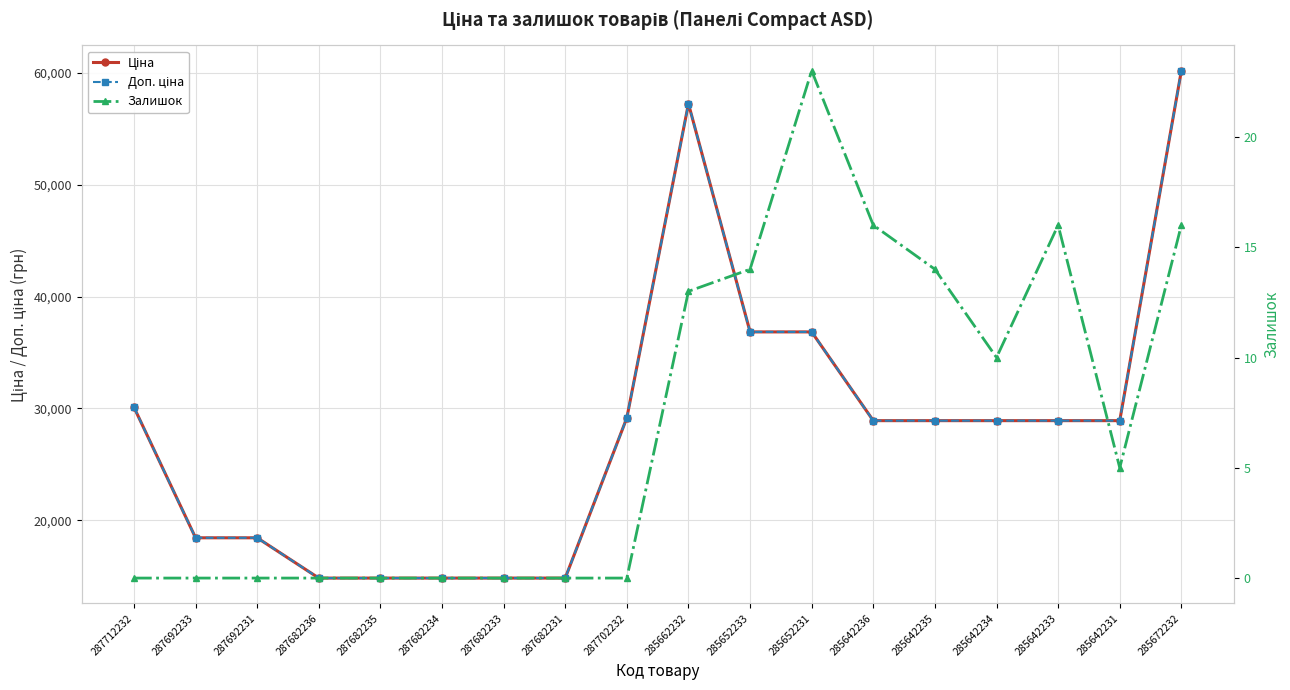

How many data points does each series have?

18